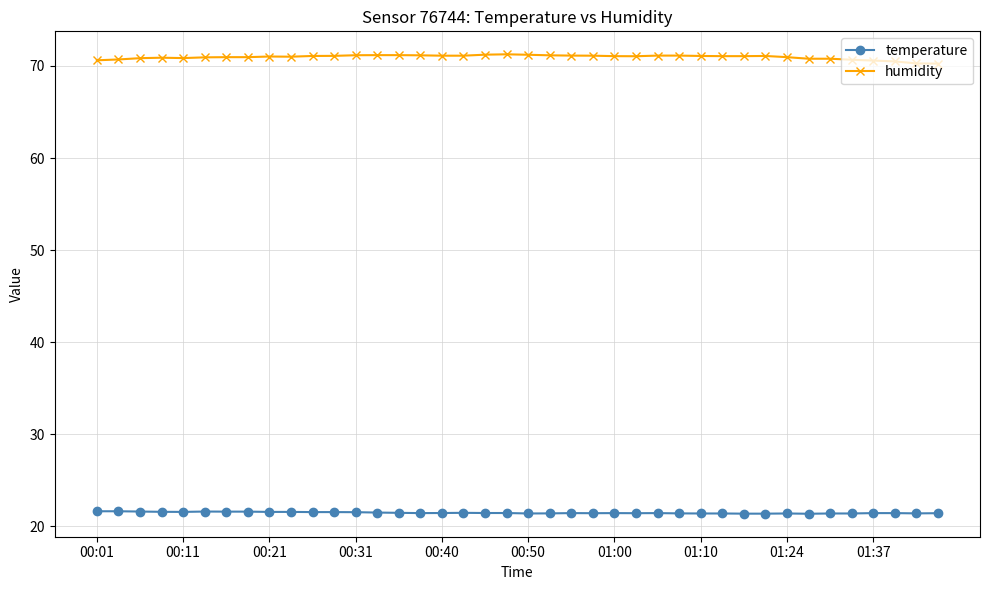

Rank the series by their average value, from lowest to highest.

temperature, humidity